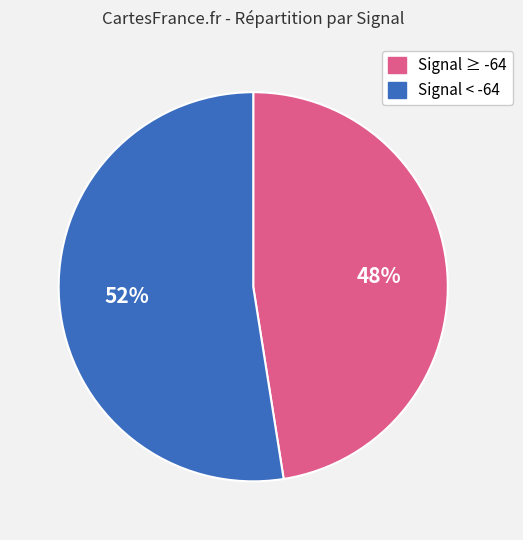

Is there any slice that represents more than half of the pie?

Yes